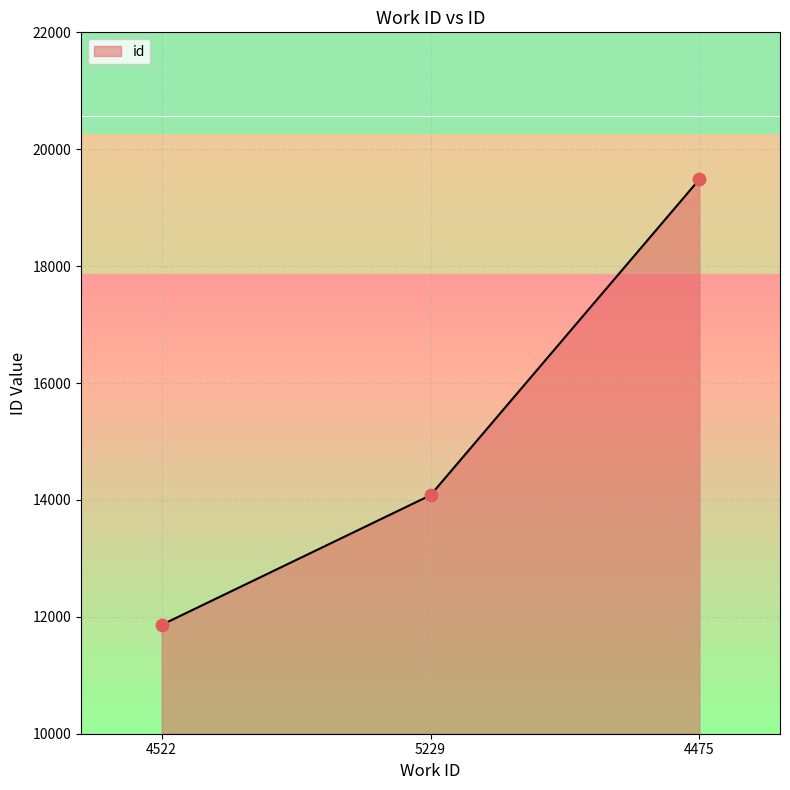

Between 4475 and 5229, which is larger?

4475